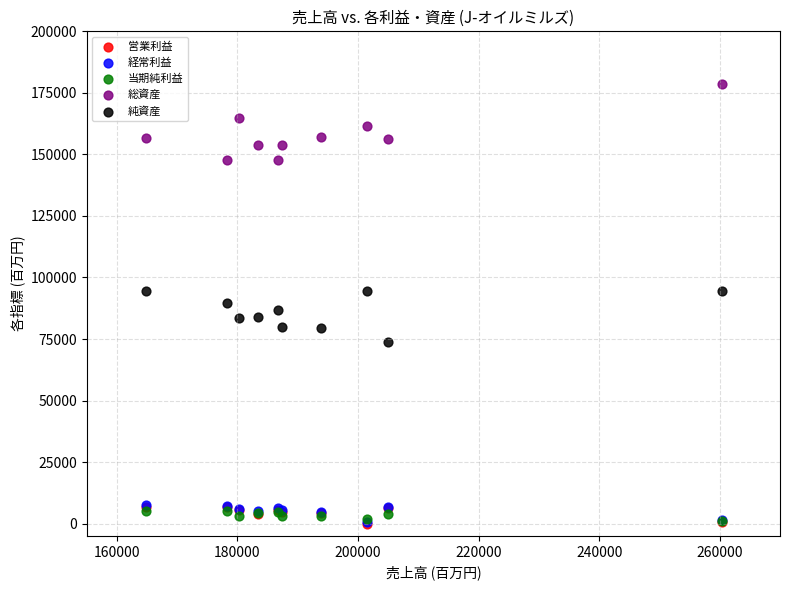

What are all the series names shown in the legend?

営業利益, 経常利益, 当期純利益, 総資産, 純資産